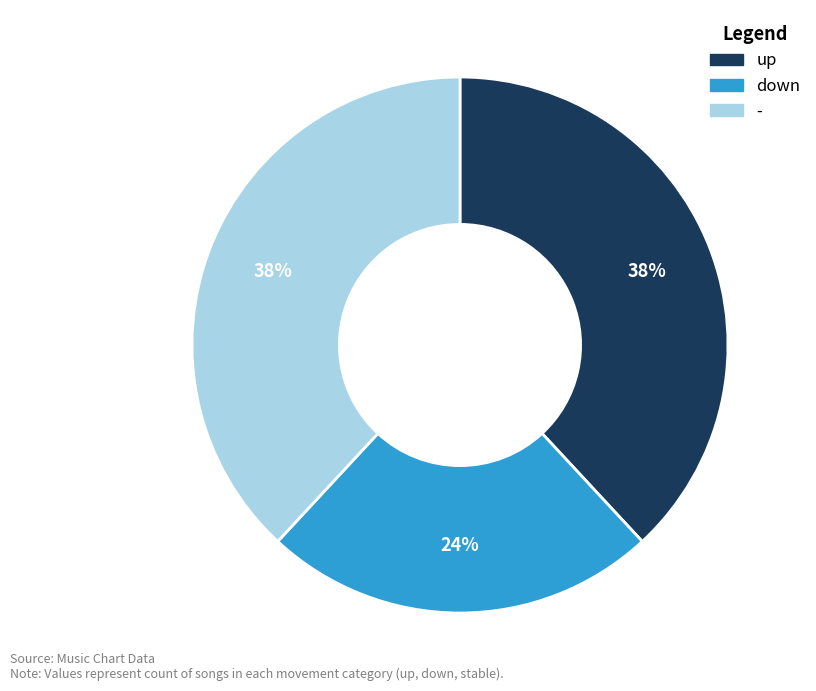

Is the sum of down and - greater than half?

Yes